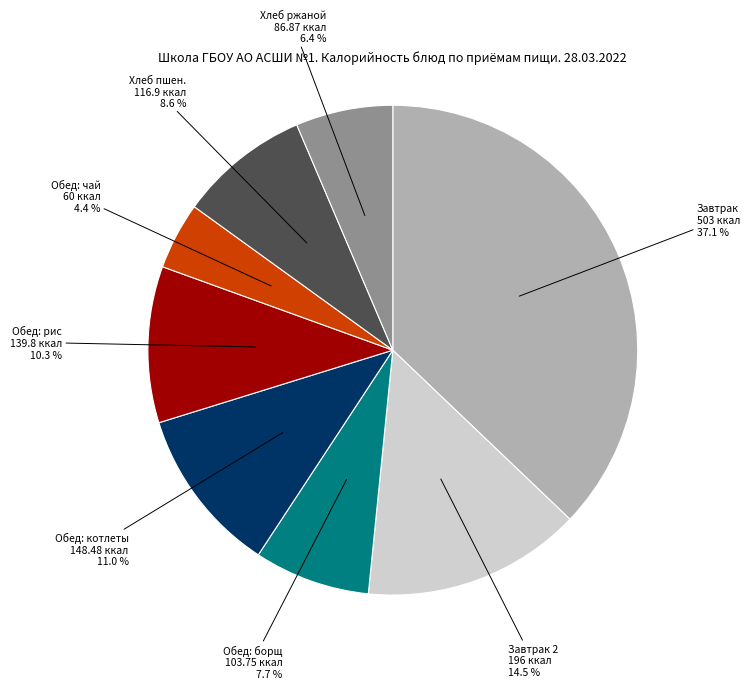

Is there a majority slice in this chart?

No